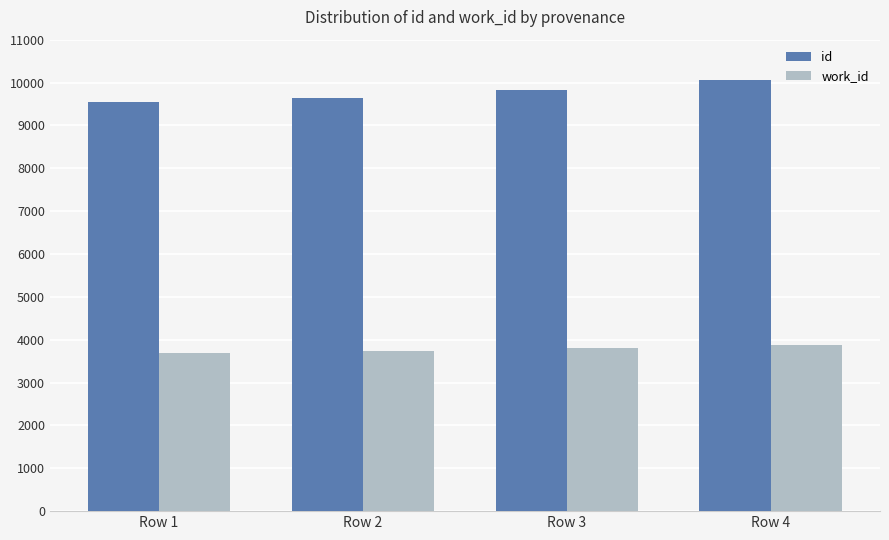

List the series in order of their overall mean, highest first.

id, work_id